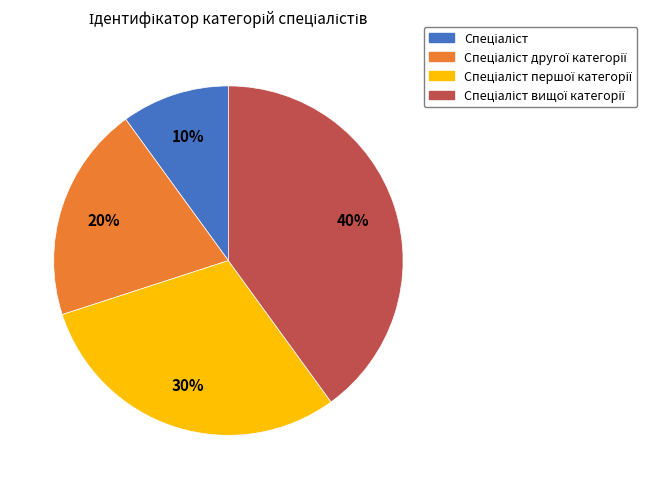

Is there any slice that represents more than half of the pie?

No